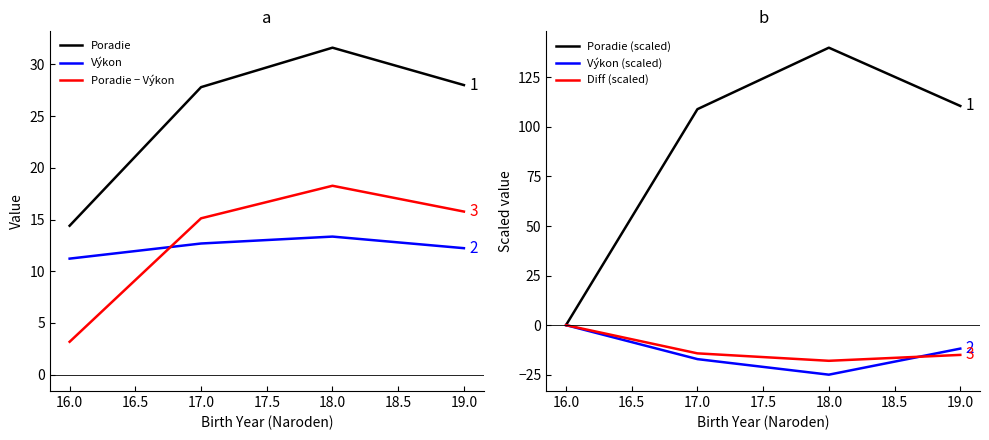

What is the sum of all Poradie − Výkon values?

52.3